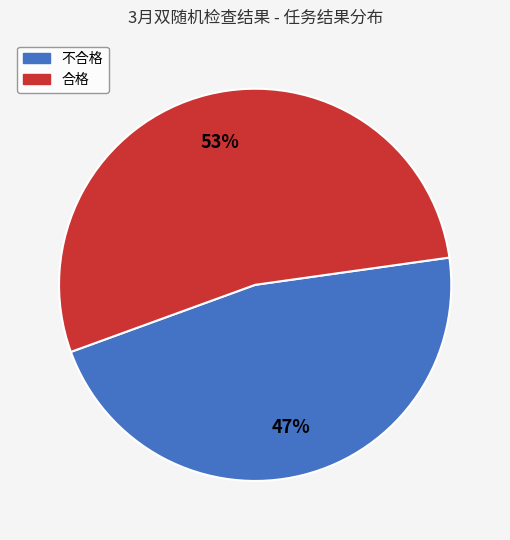

How many slices are in this pie chart?

2